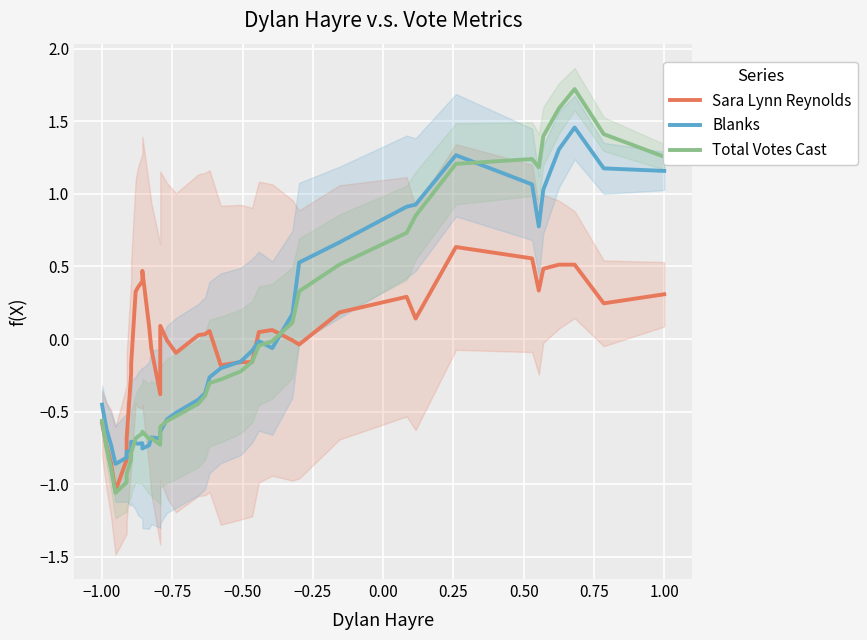

How many interior local valleys does the Sara Lynn Reynolds series have?

8